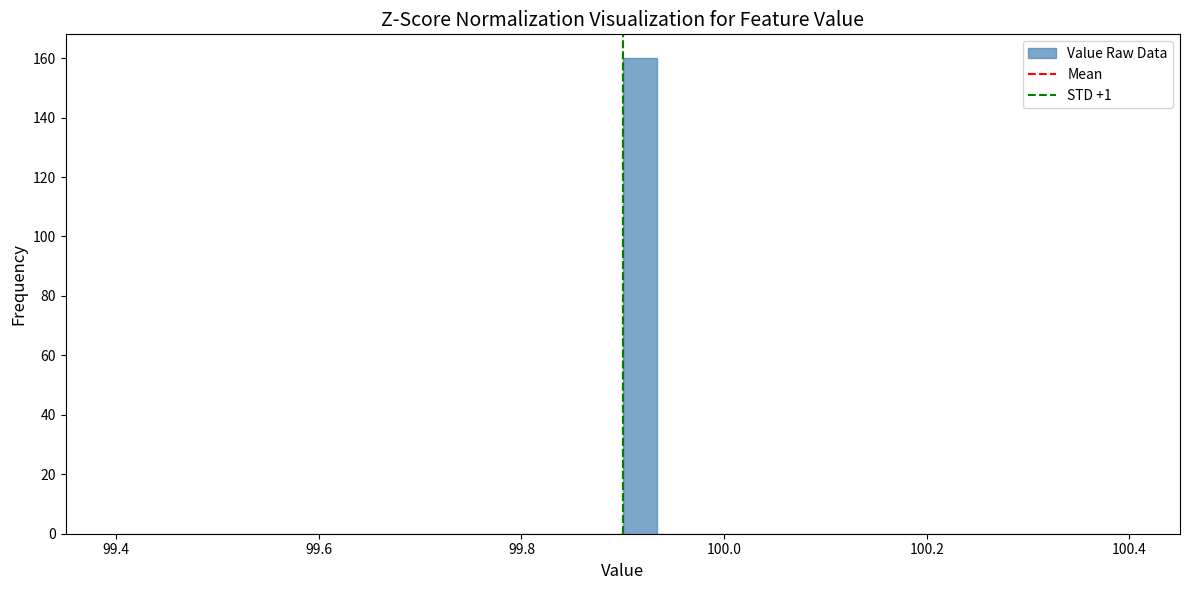

Around what value on the x-axis is the tallest bar? Give the approximate position of its centre, as read against the axis.

99.92